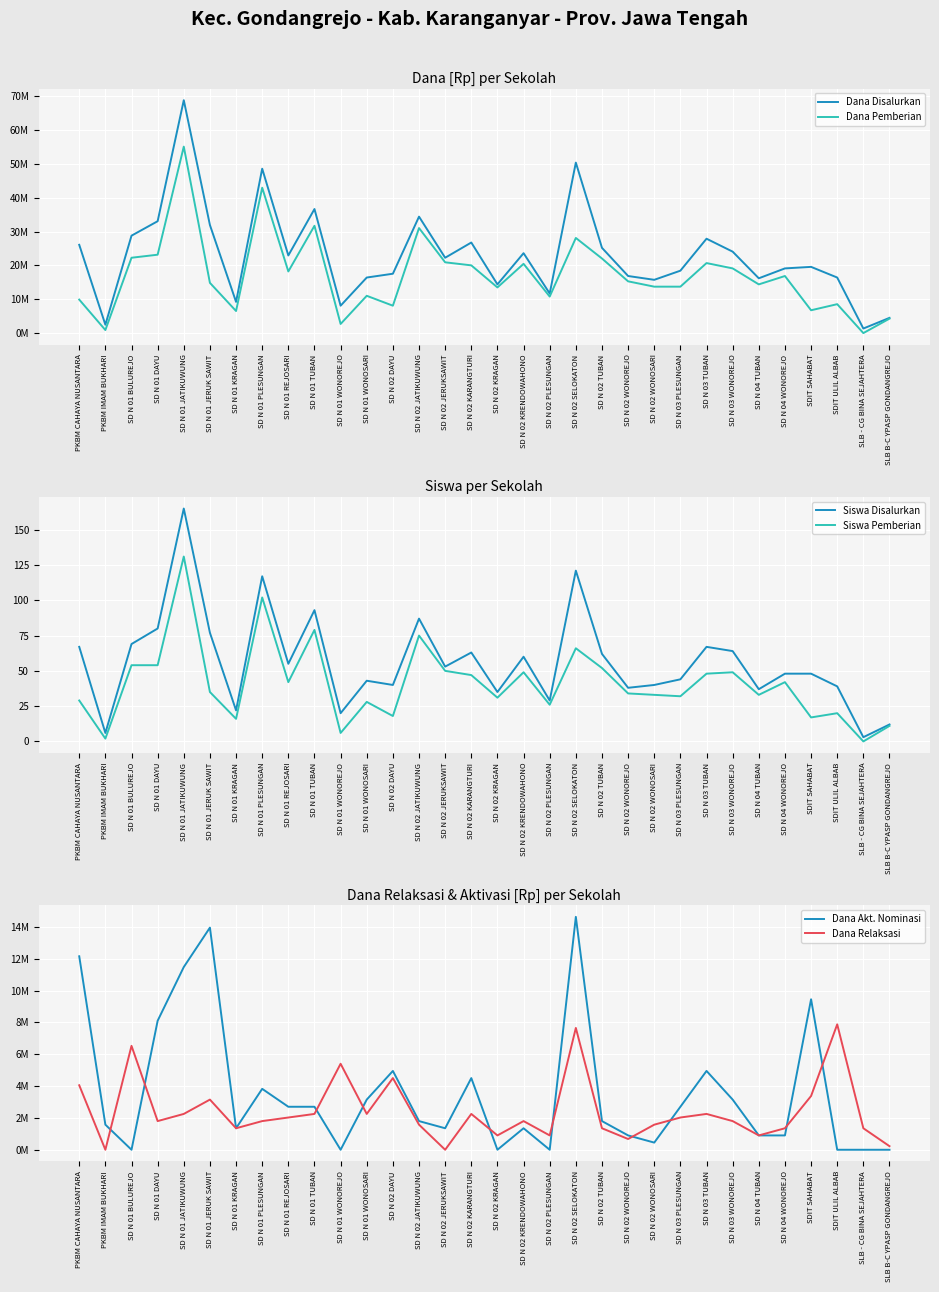

True or false: Dana Disalurkan and Dana Akt. Nominasi intersect in this chart.

False